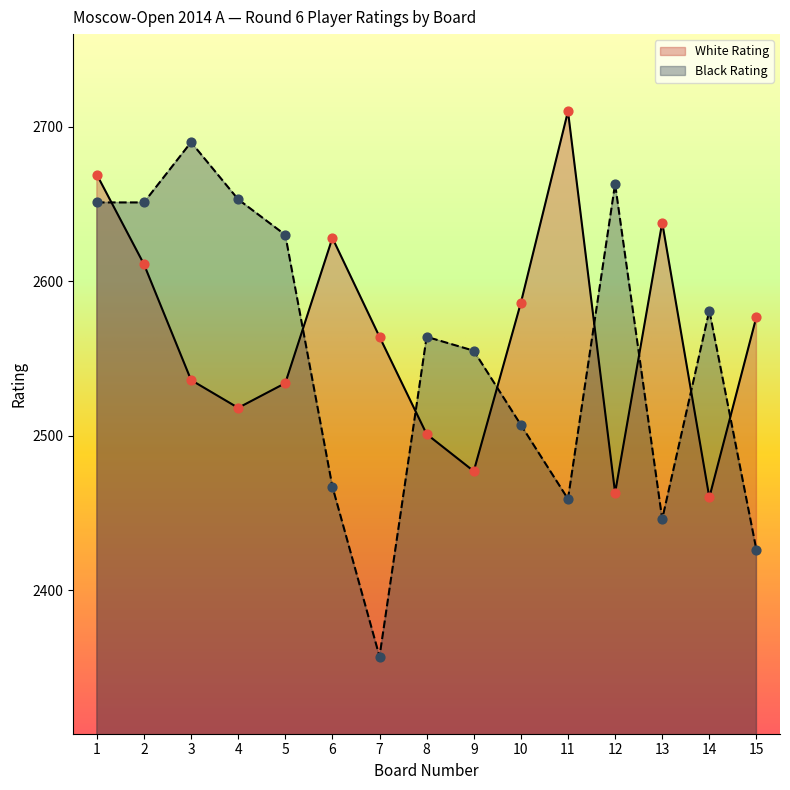

What is the total value across all series at 9?

5032